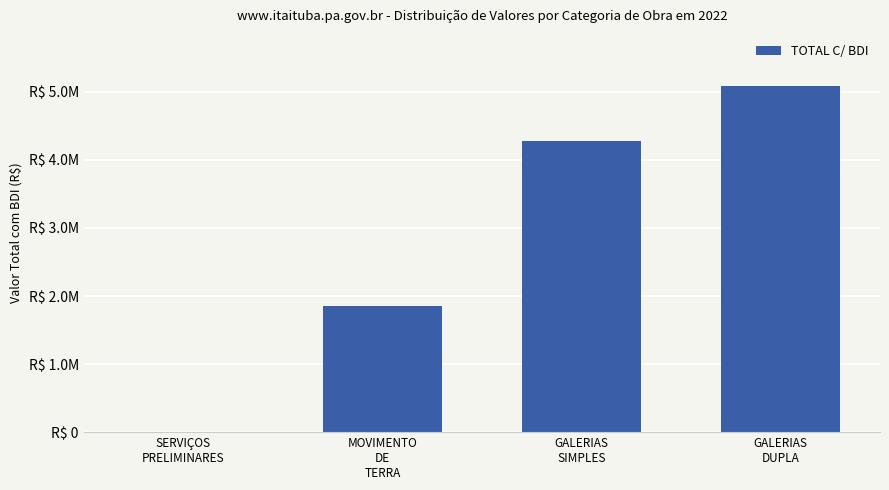

Rank the categories by value from lowest to highest.

SERVIÇOS
PRELIMINARES, MOVIMENTO
DE
TERRA, GALERIAS
SIMPLES, GALERIAS
DUPLA